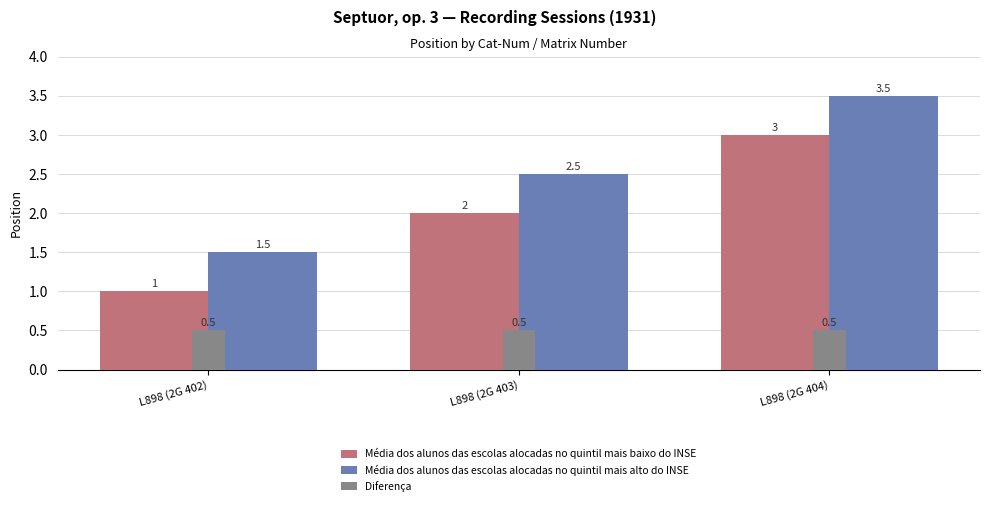

Reading right to left, extract all data points from this chart.

Média dos alunos das escolas alocadas no quintil mais baixo do INSE: L898 (2G 404)=3.0	L898 (2G 403)=2.0	L898 (2G 402)=1.0
Média dos alunos das escolas alocadas no quintil mais alto do INSE: L898 (2G 404)=3.5	L898 (2G 403)=2.5	L898 (2G 402)=1.5
Diferença: L898 (2G 404)=0.5	L898 (2G 403)=0.5	L898 (2G 402)=0.5